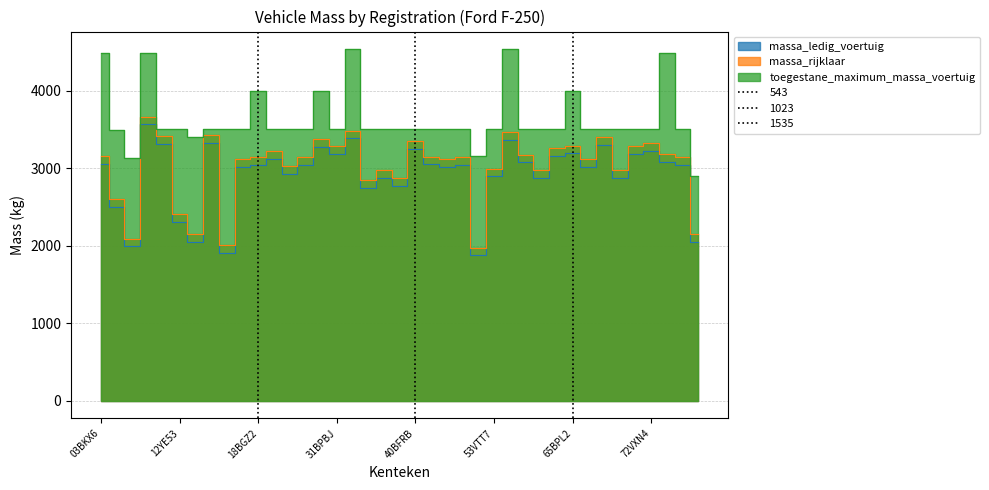

True or false: toegestane_maximum_massa_voertuig and massa_ledig_voertuig intersect in this chart.

False